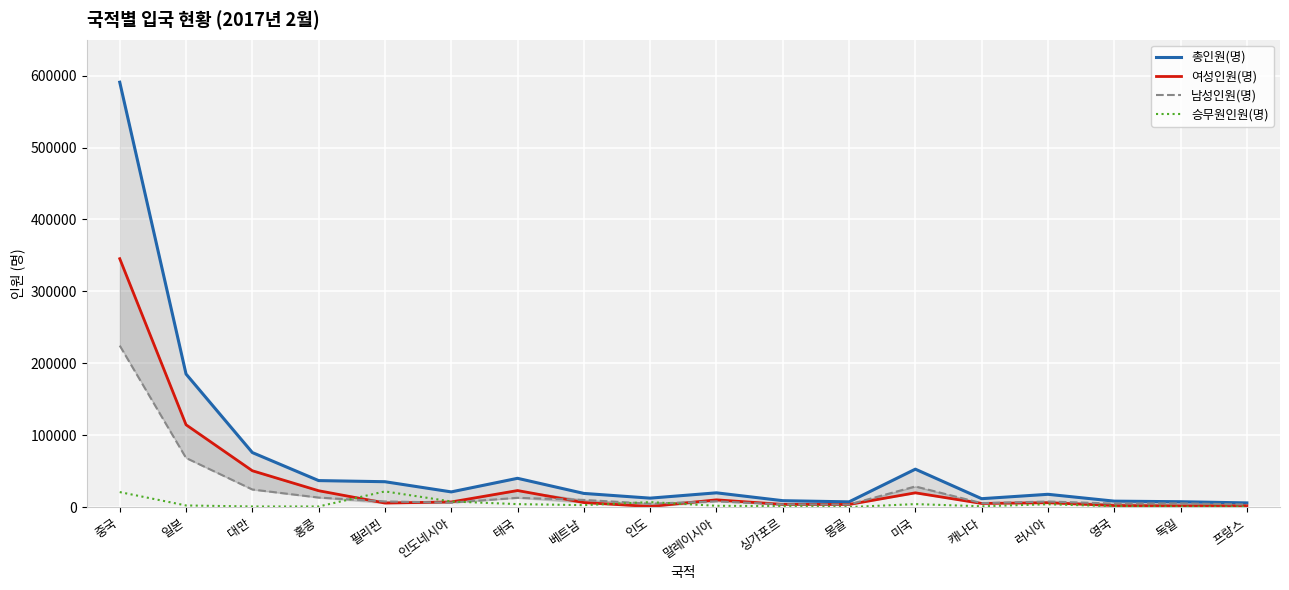

Is it true that 총인원(명) equals 19165 at 미국?

False